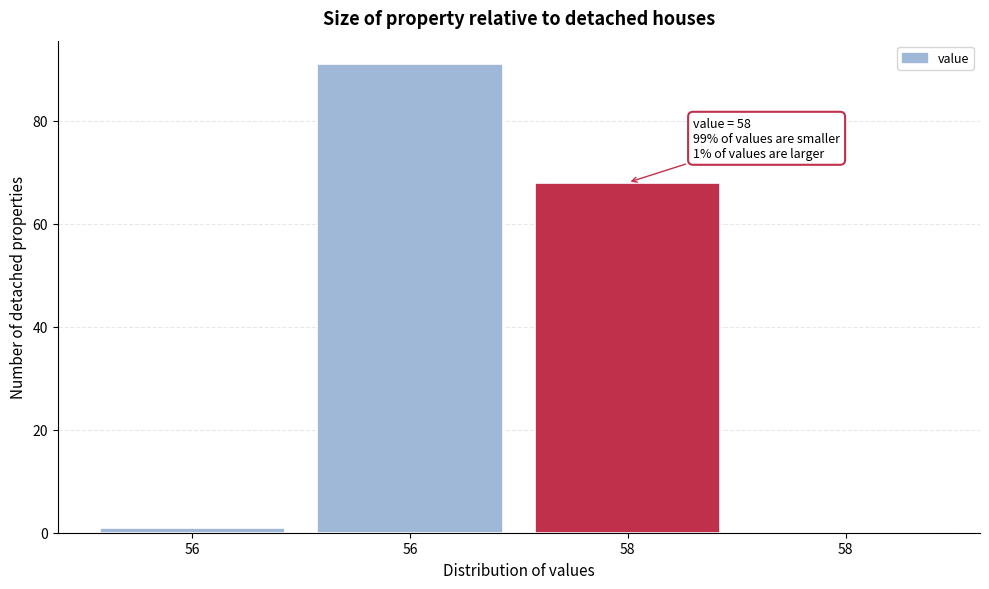

Are the bars horizontal?

No